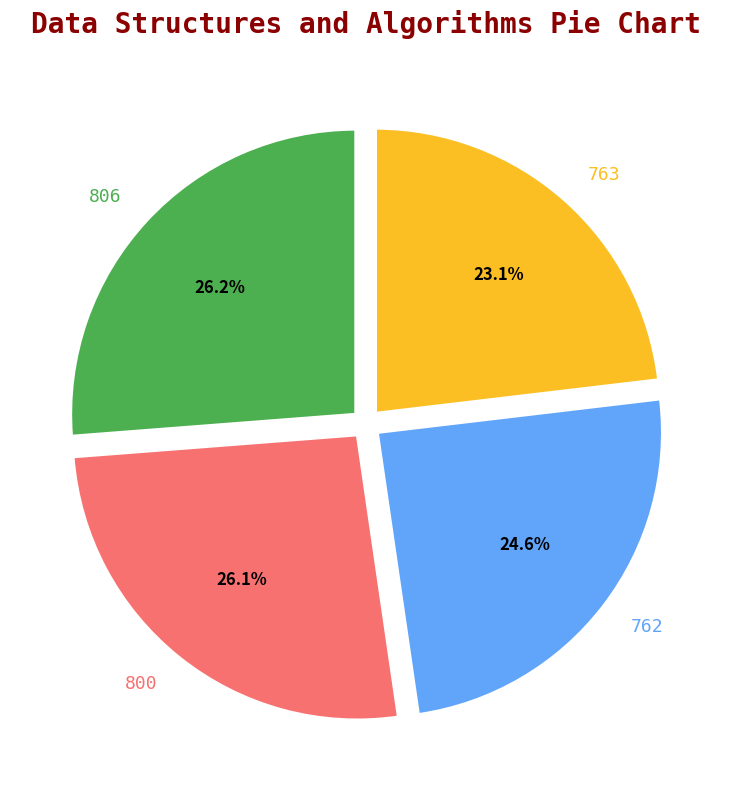

What percentage do 806 and 762 together represent?

50.8%